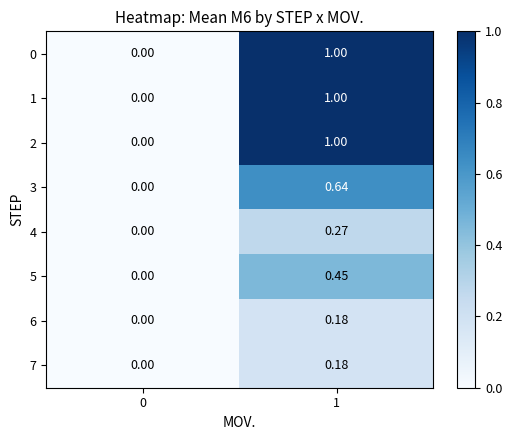

Is the value of 6 at 0 greater than the value of 5 at 1?

No